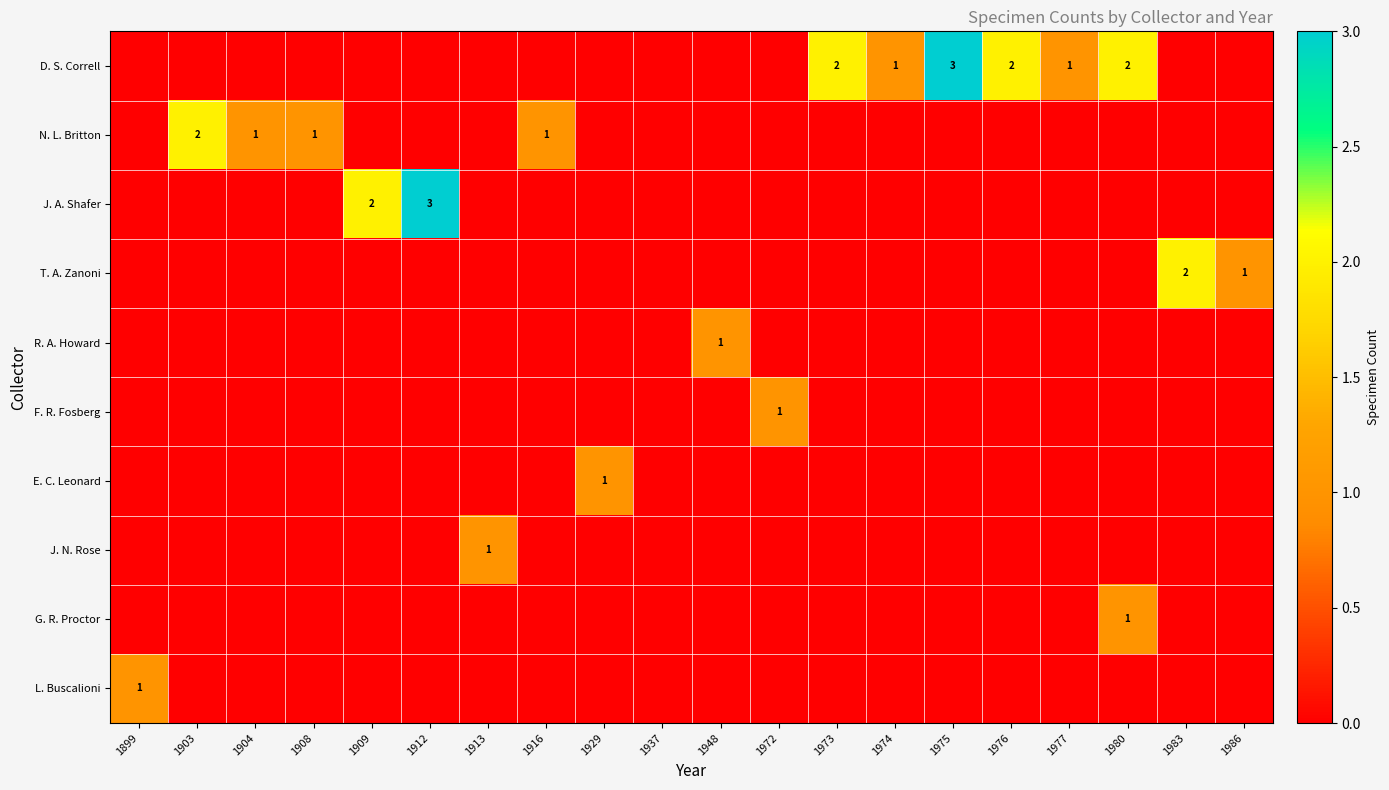

How many data points in L. Buscalioni are above 0?

1